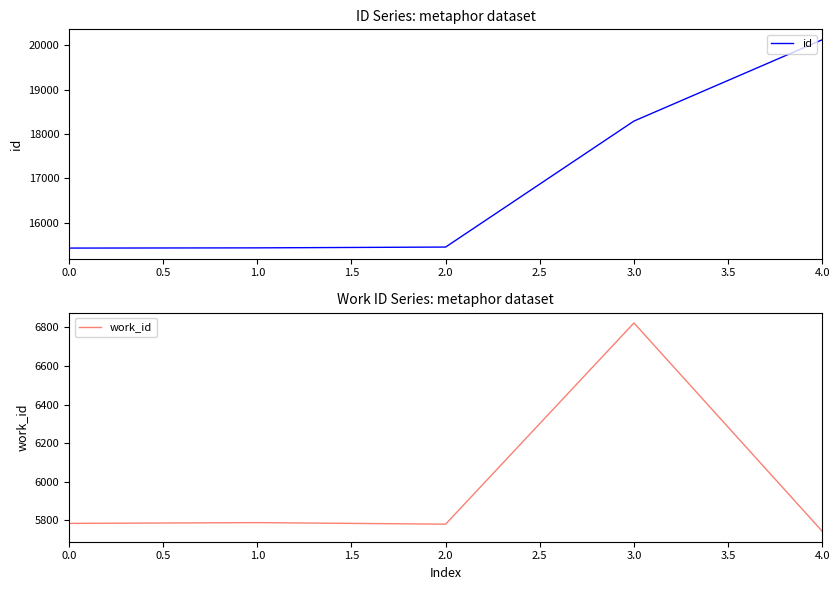

Reading right to left, what are all the values shown in this chart?

id: 20121	18291	15456	15438	15433
work_id: 5744	6823	5781	5789	5785